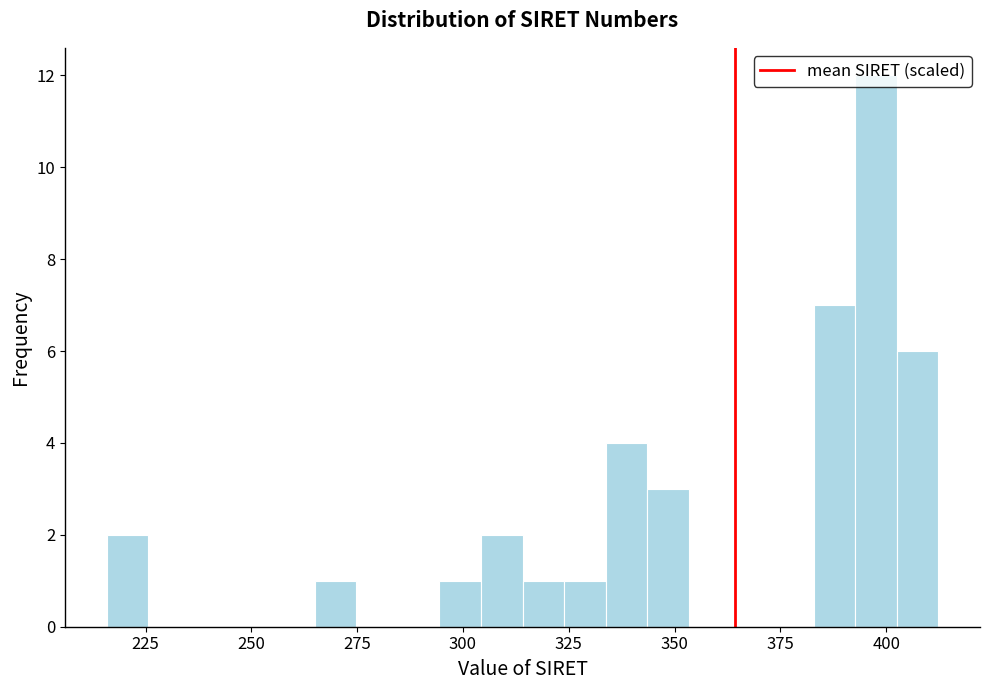

Read against the x-axis, roughly where is the centre of the tallest bar?

400